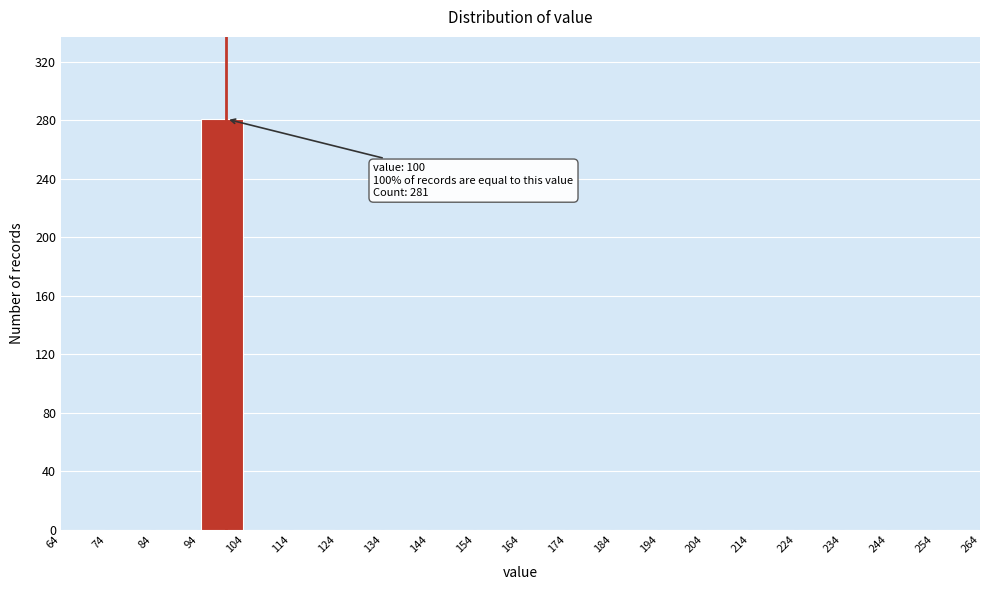

Over which range of the x-axis is the bar tallest?

94 to 104